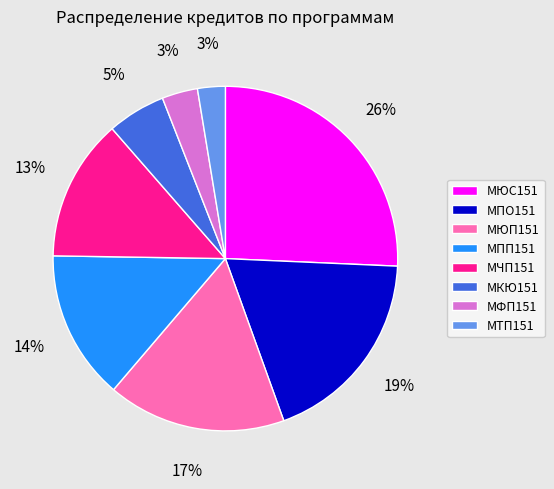

To the nearest percent, what portion does МЮС151 represent?

26%